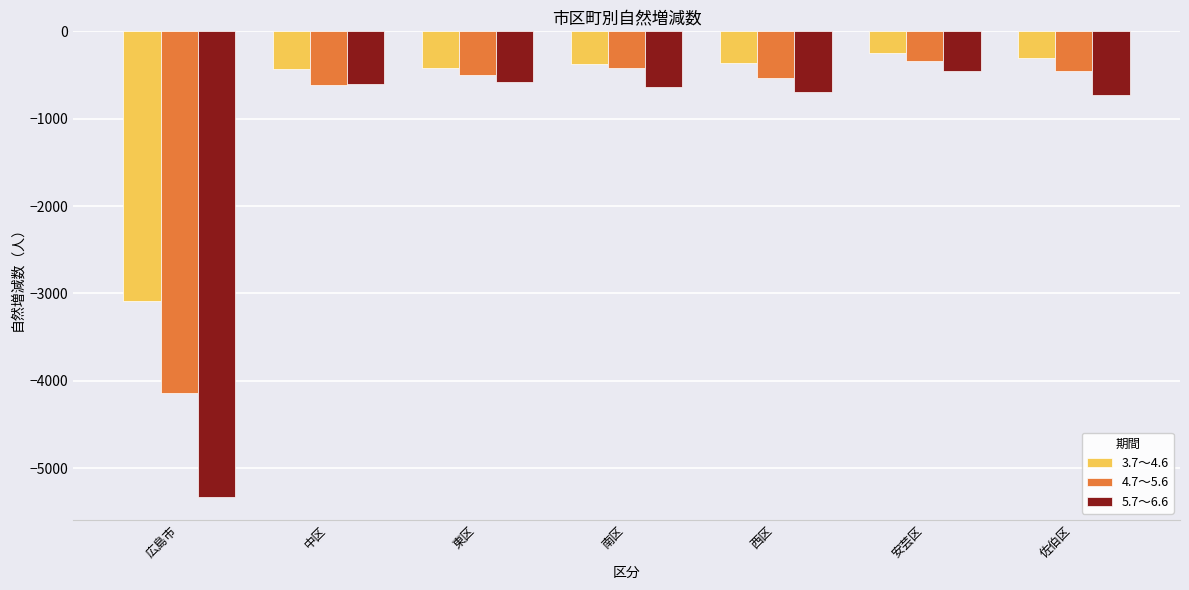

What position from the left is 佐伯区?

7